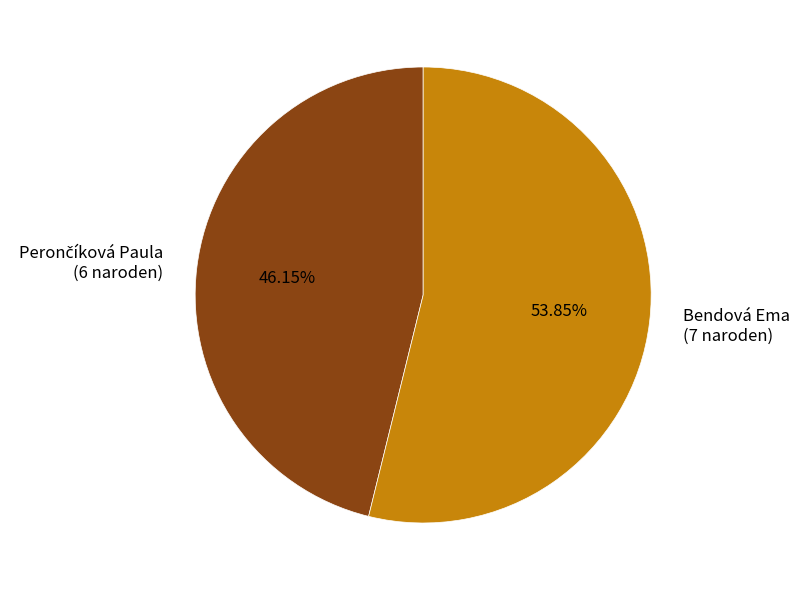

Does any single category account for the majority?

Yes